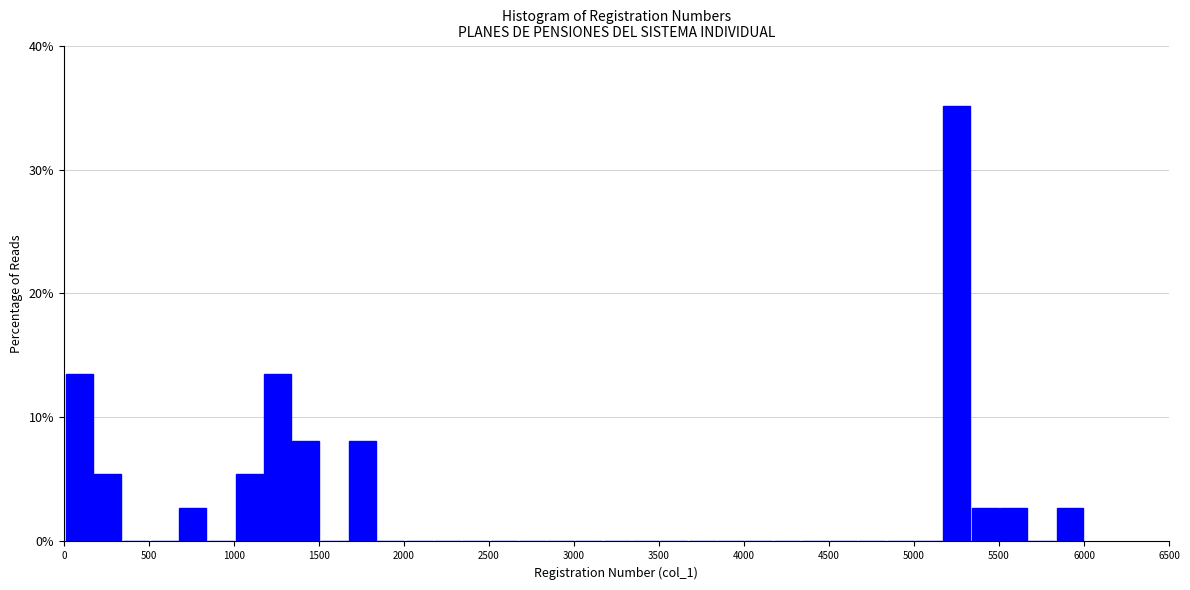

Read against the x-axis, roughly where is the centre of the tallest bar?

5250